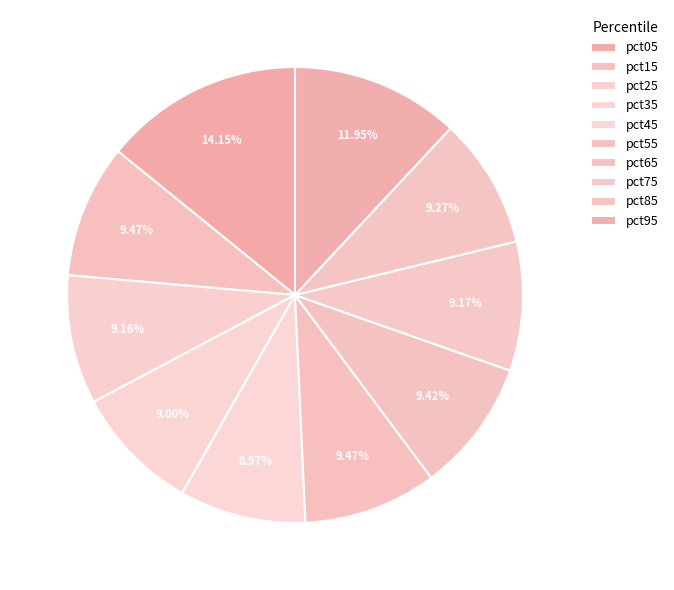

Is there a majority slice in this chart?

No